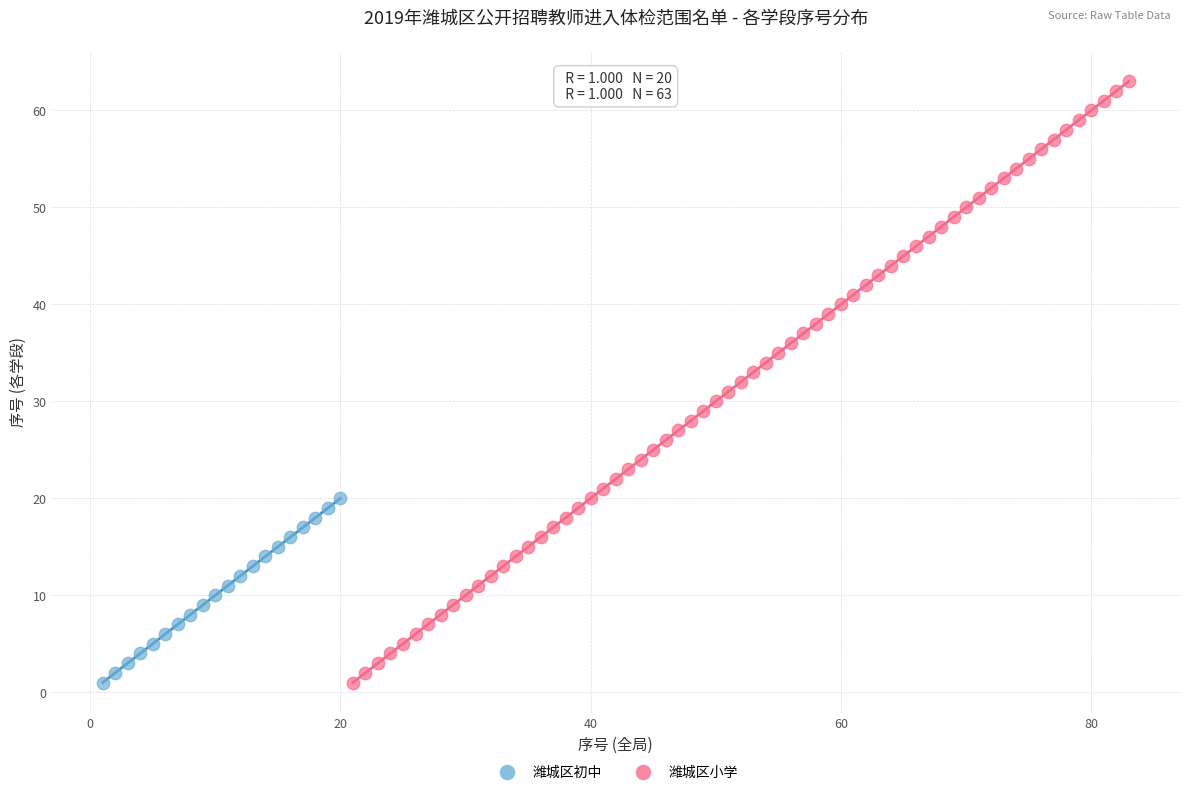

Which series contains the highest Y value?

潍城区小学